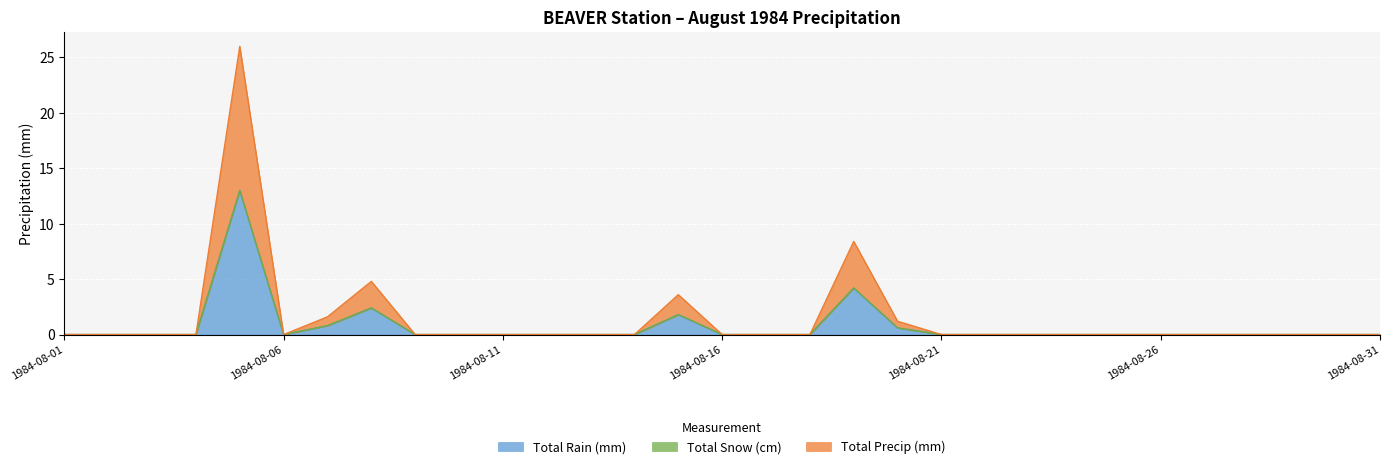

What is the sum of all Total Precip (mm) values?

22.8